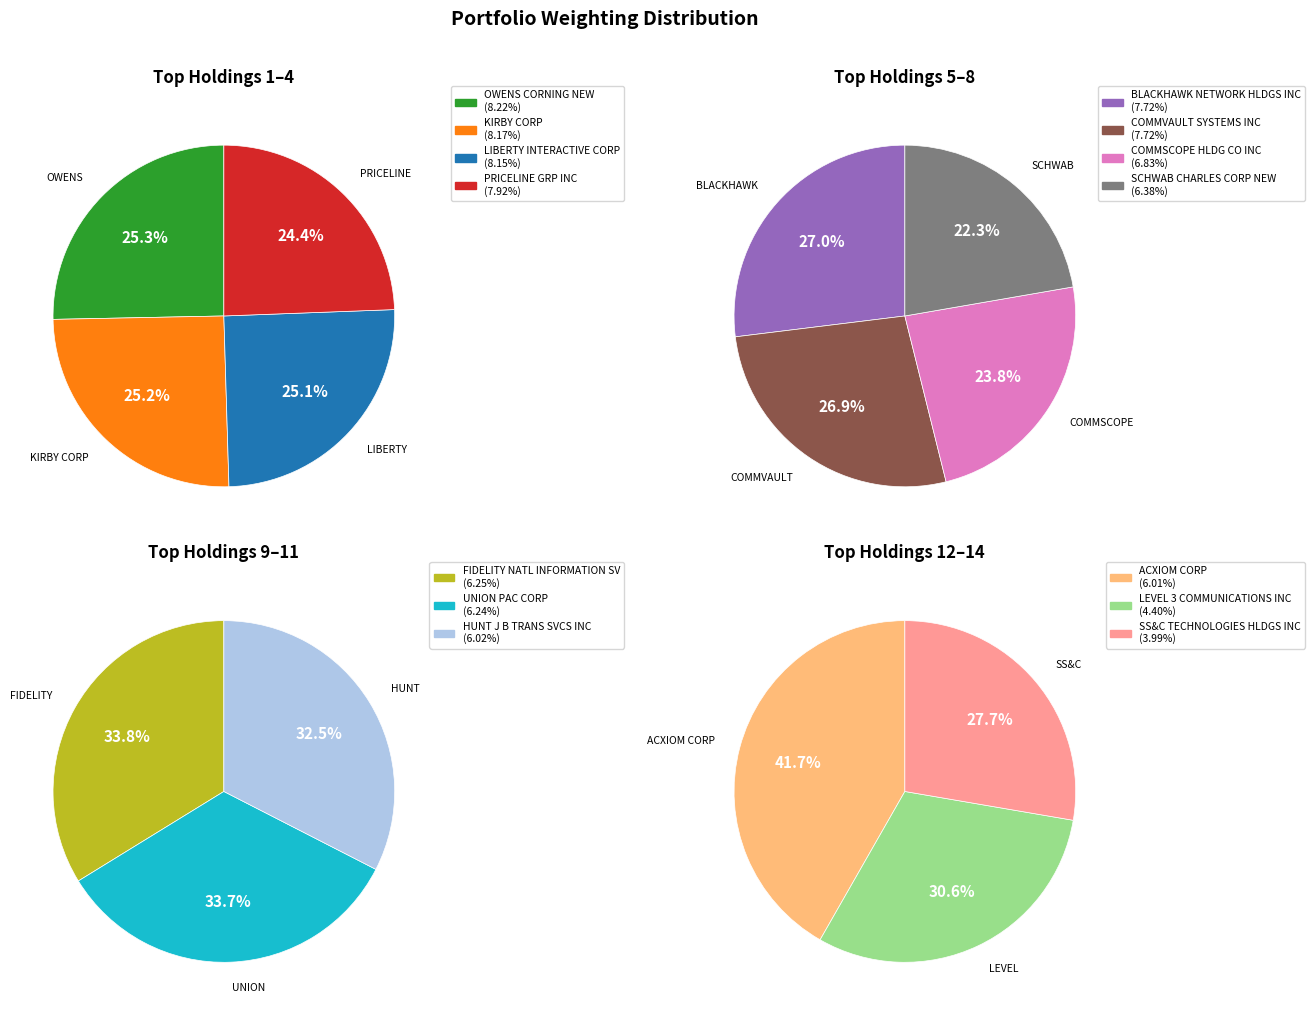

Is OWENS CORNING NEW the majority of the pie?

No